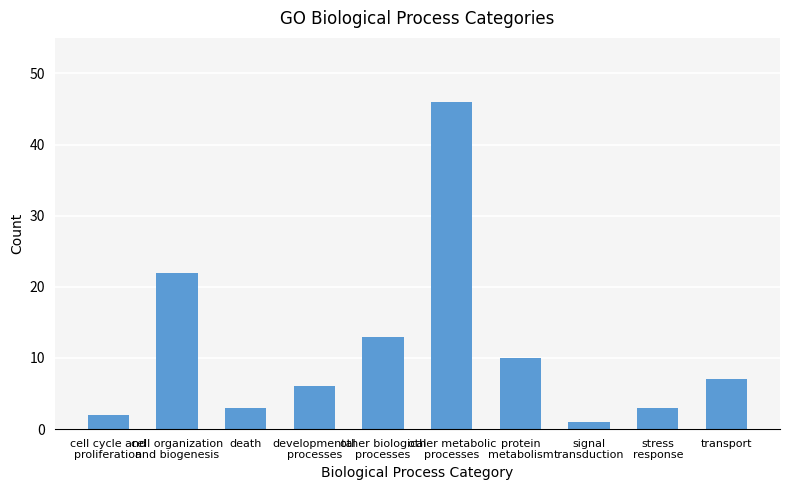

What is the average value?

11